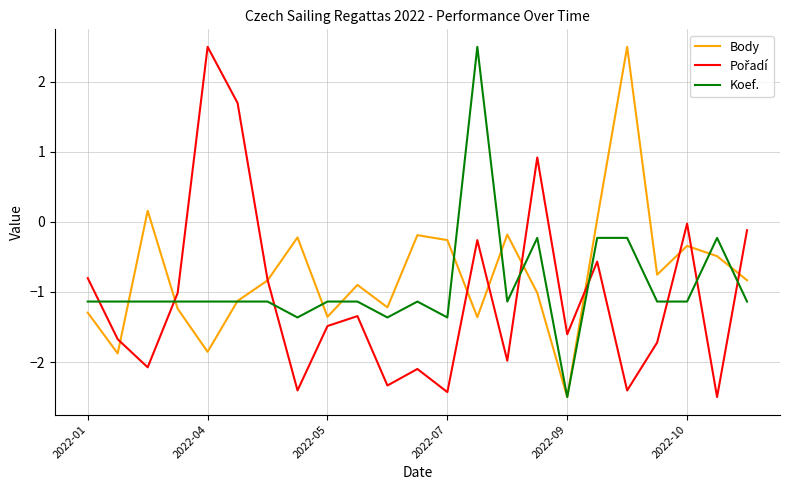

What is the minimum value for Body?

-2.5